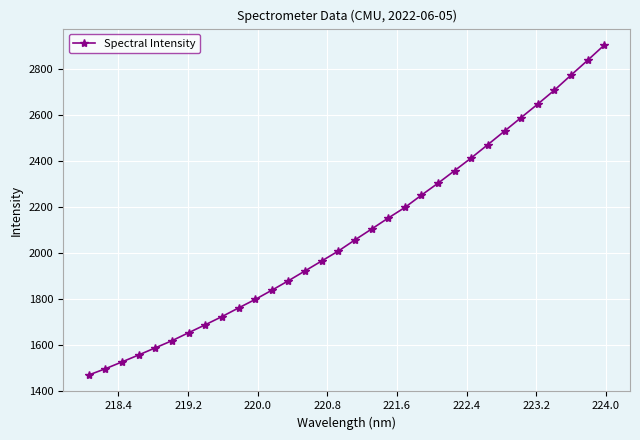

What is the value of the 24th point from the left?

2413.0